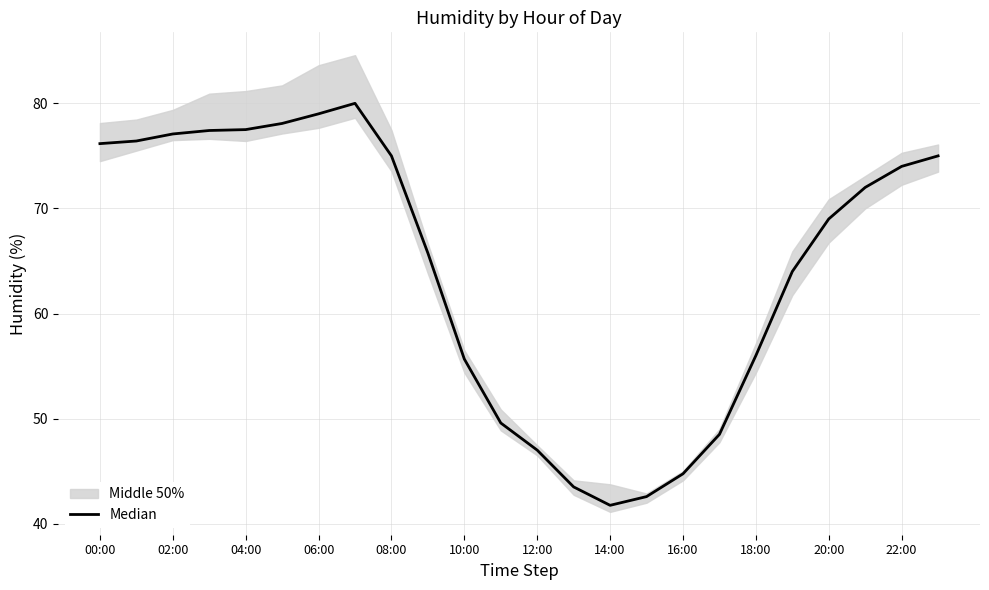

True or false: the data shows 56.9 at 14:00.

False